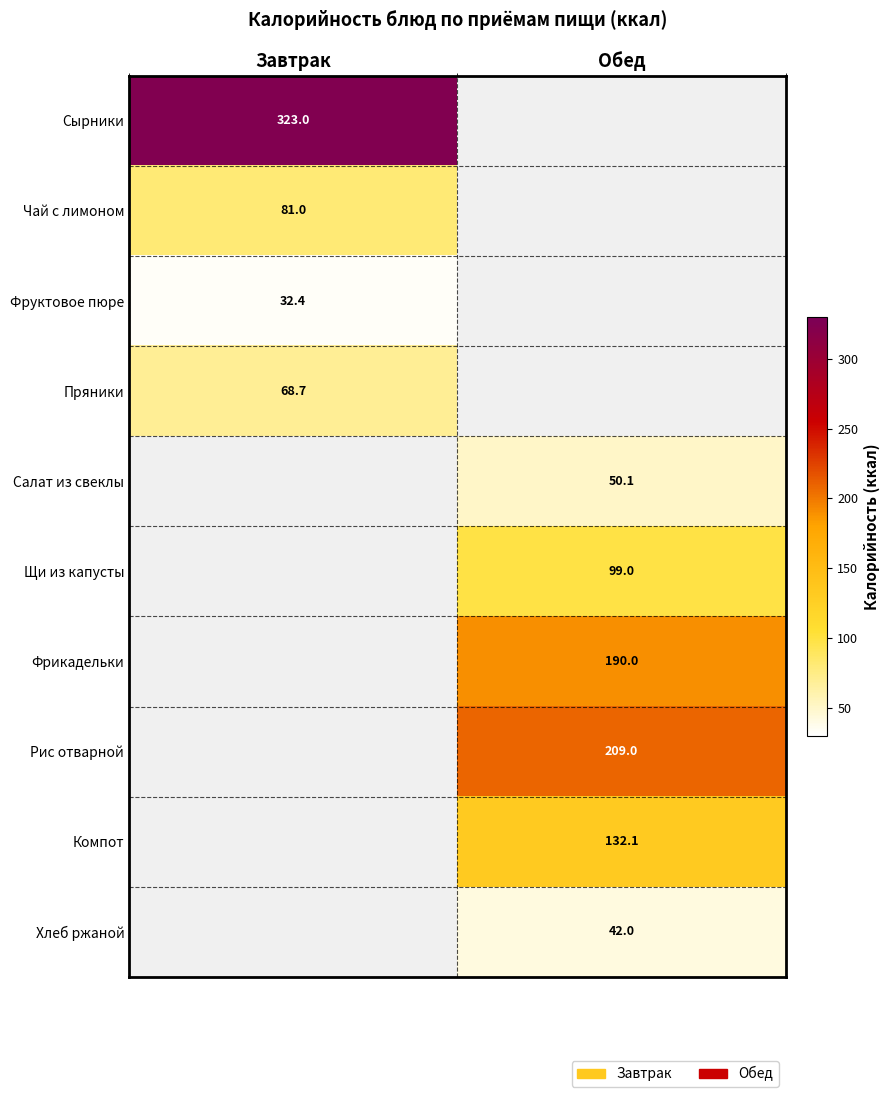

Is it true that Чай с лимоном equals 114.7 at Завтрак?

False